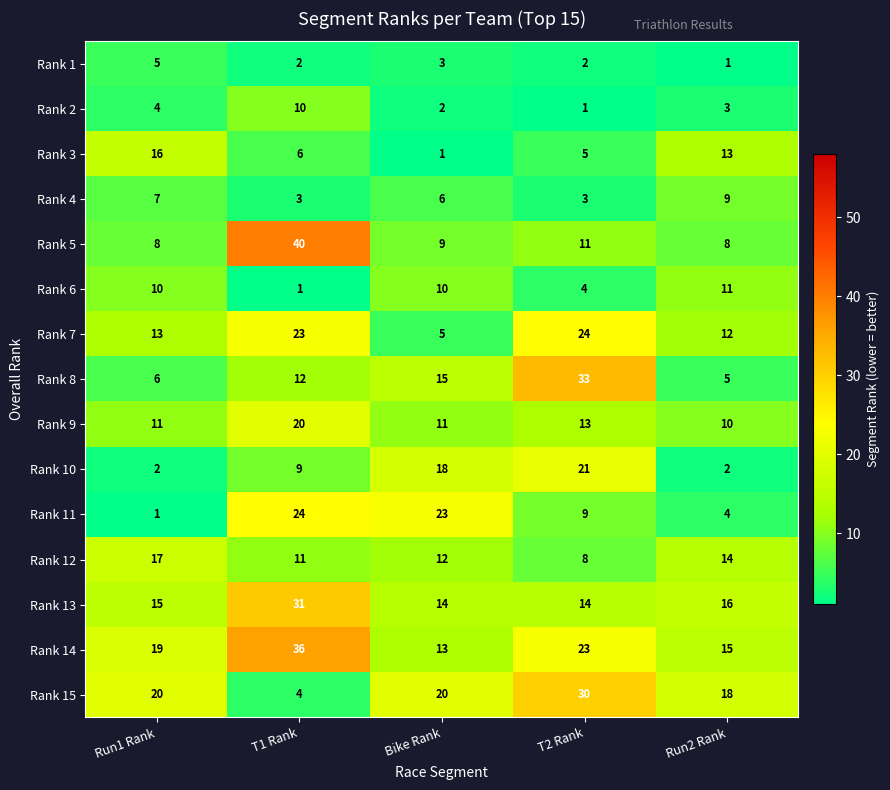

Count the number of data series in this chart.

15